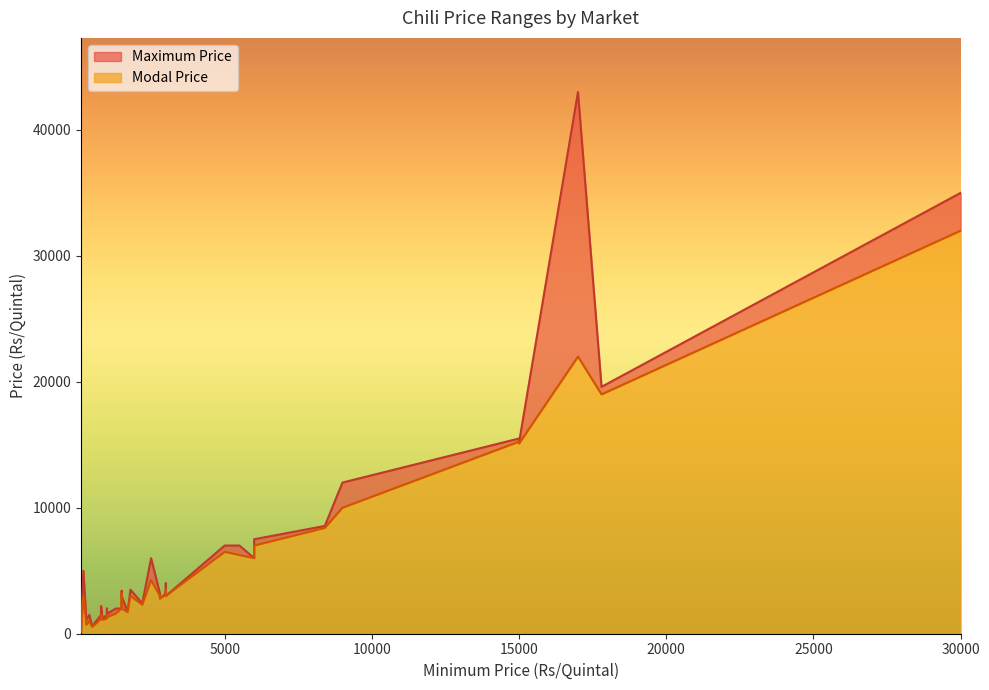

Does the chart display data point markers on the line(s)?

No